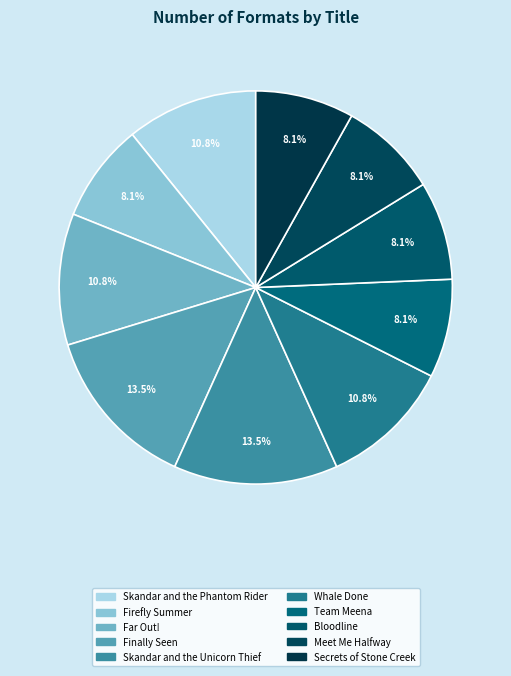

Is the sum of Firefly Summer and Skandar and the Unicorn Thief greater than half?

No